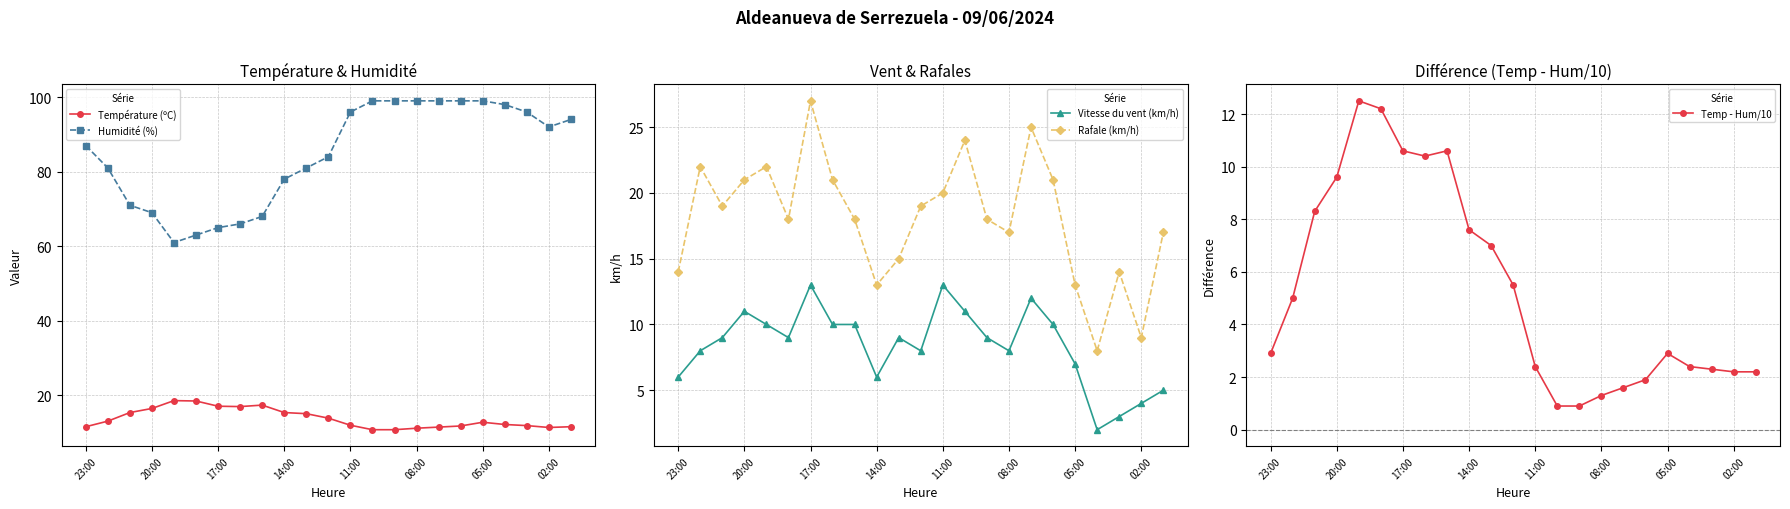

What is the difference between the second highest and minimum values in the Temp - Hum/10 series?

11.3